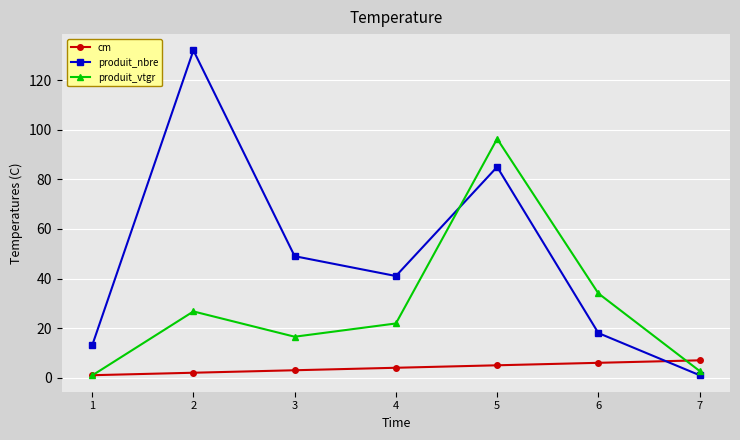

Is this an area chart (filled region under the line)?

No